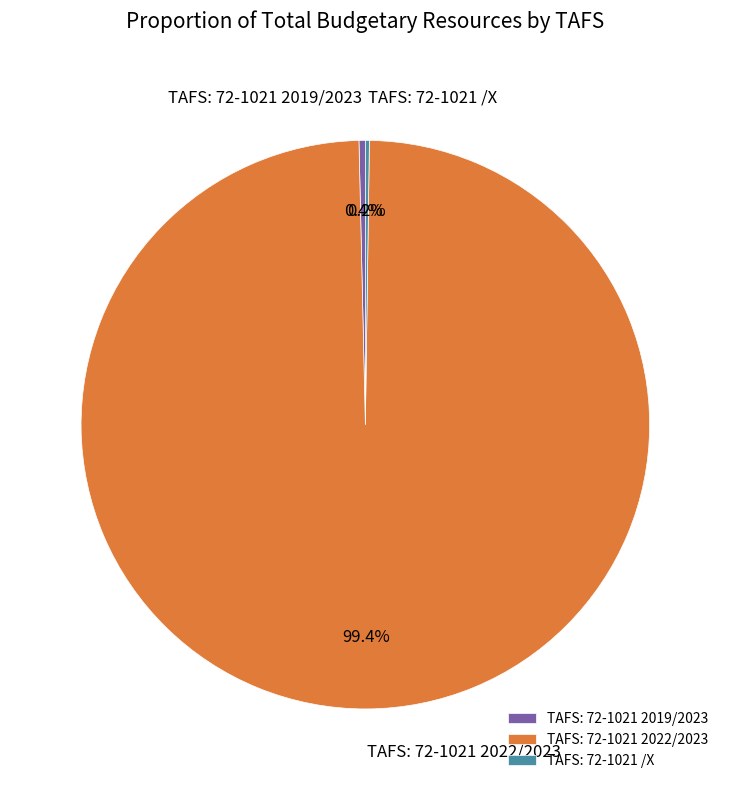

Does TAFS: 72-1021 2022/2023 account for over 50% of the chart?

Yes